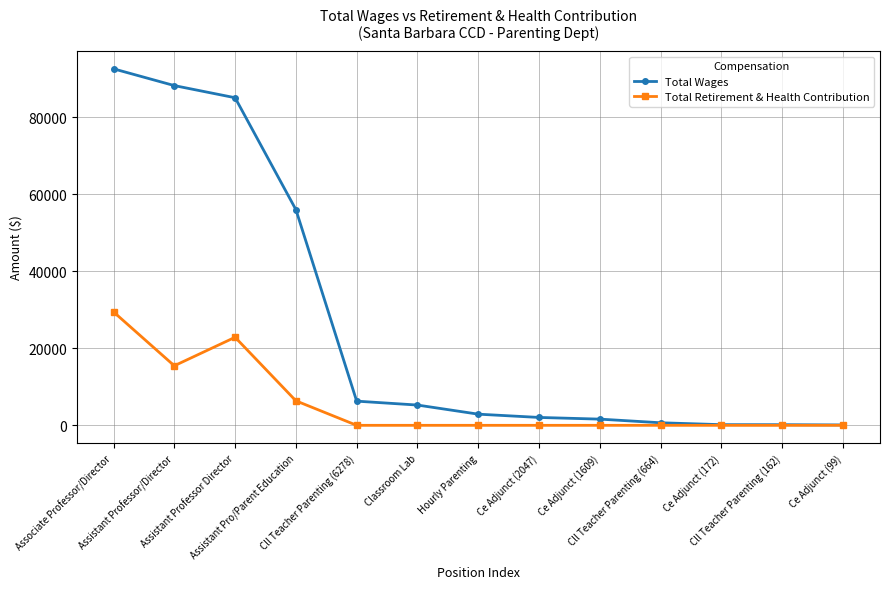

Rank the series by their average value, from lowest to highest.

Total Retirement & Health Contribution, Total Wages